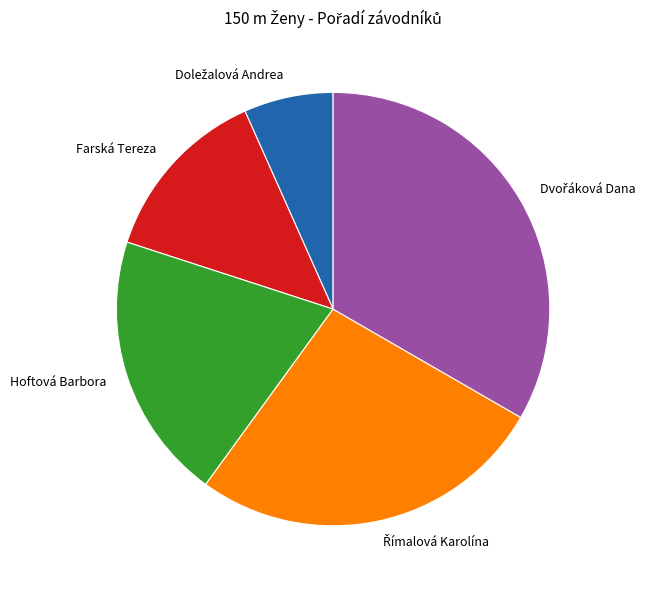

Combined, do Farská Tereza and Hoftová Barbora account for over 50%?

No